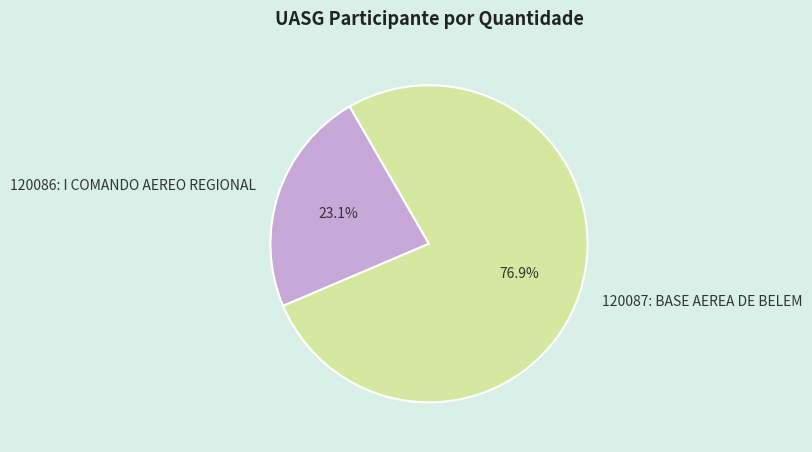

Which has a higher value, 120086: I COMANDO AEREO REGIONAL or 120087: BASE AEREA DE BELEM?

120087: BASE AEREA DE BELEM